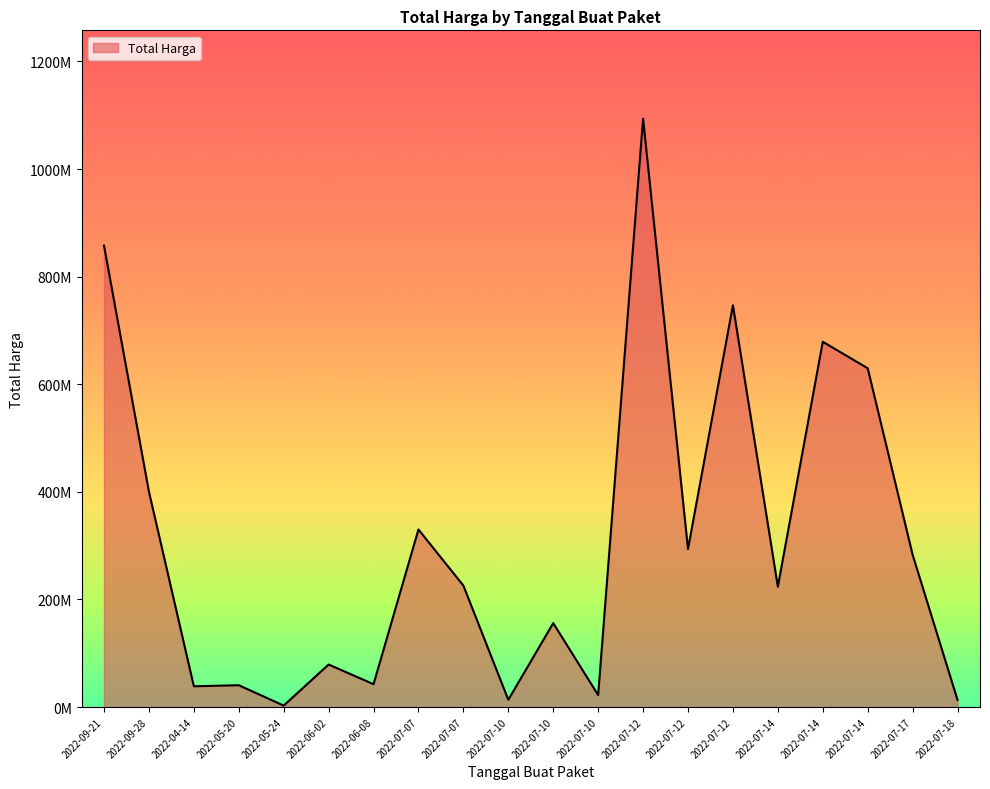

True or false: there are more than 1 points higher than both neighbors.

True